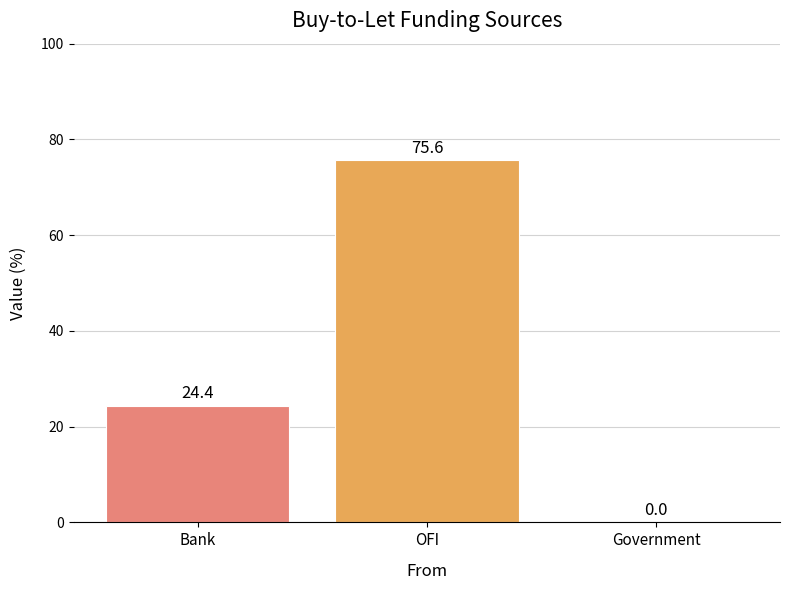

Is it true that the value at Government is 0.0?

True